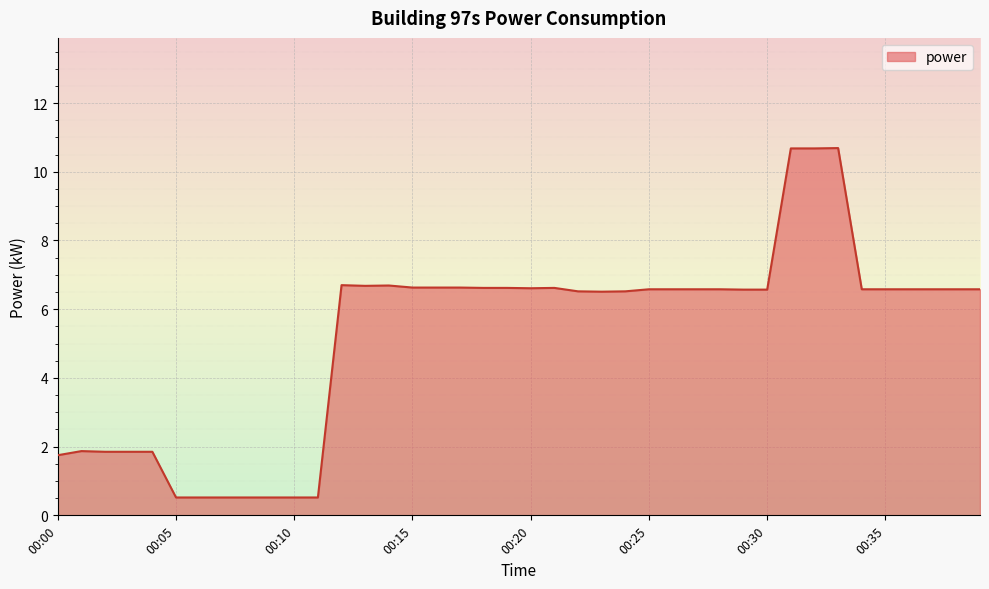

What is the smallest value displayed?

0.5